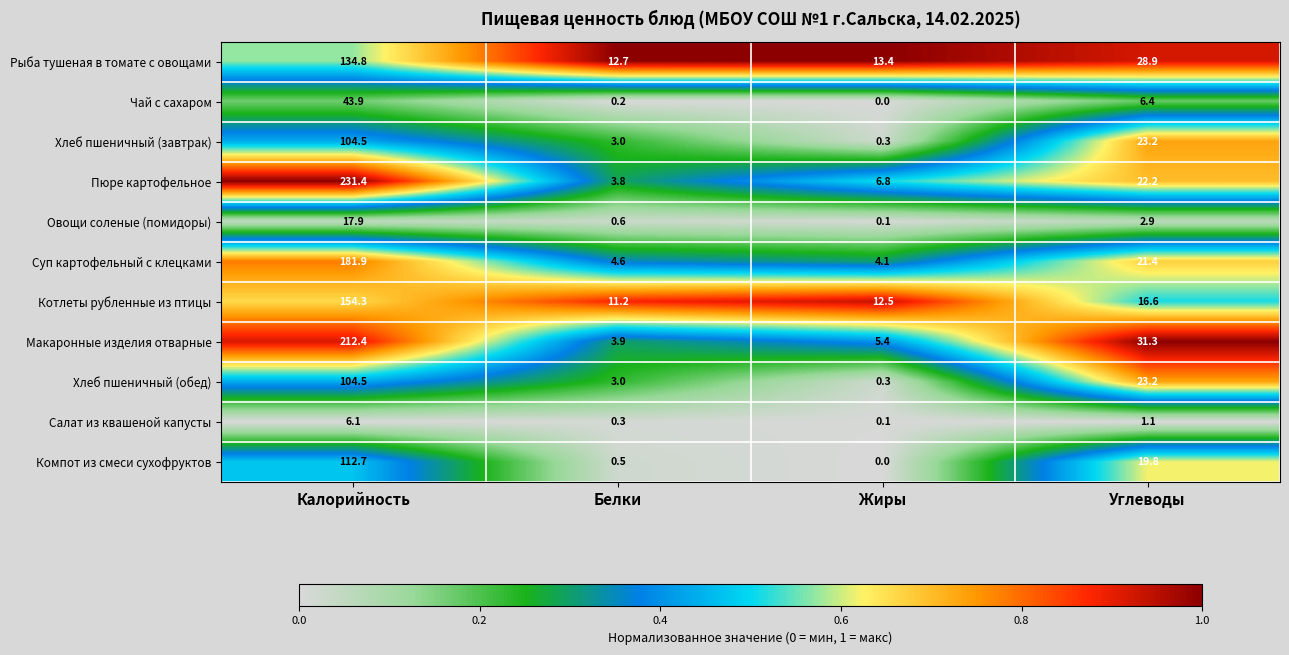

Which series changed the most between Калорийность and Жиры?

Пюре картофельное